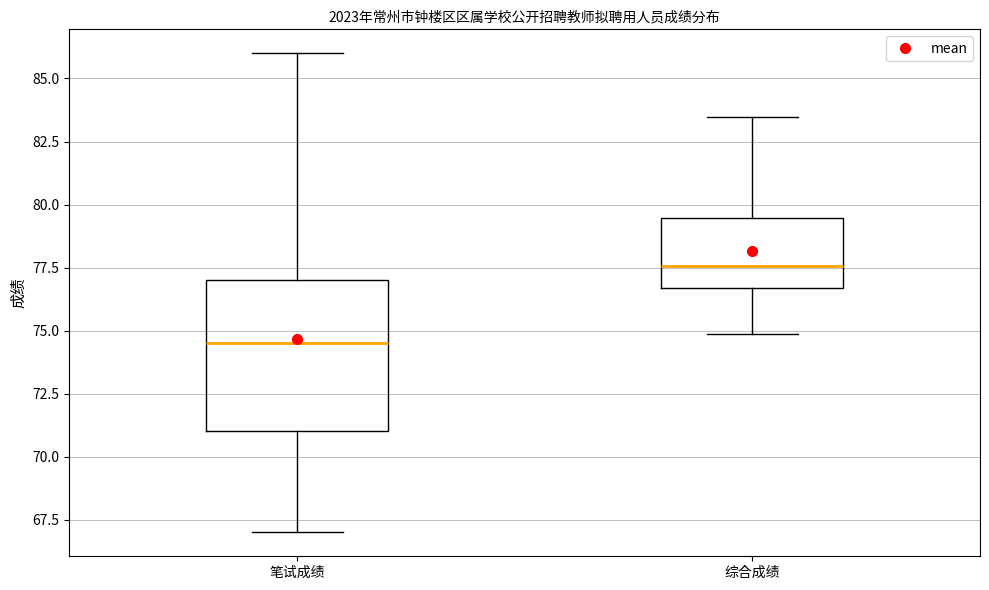

Where is the lower edge of the box for 综合成绩 on the y-axis? The values are not printed on the chart, so give them approximately, as read against the axis.

76.5